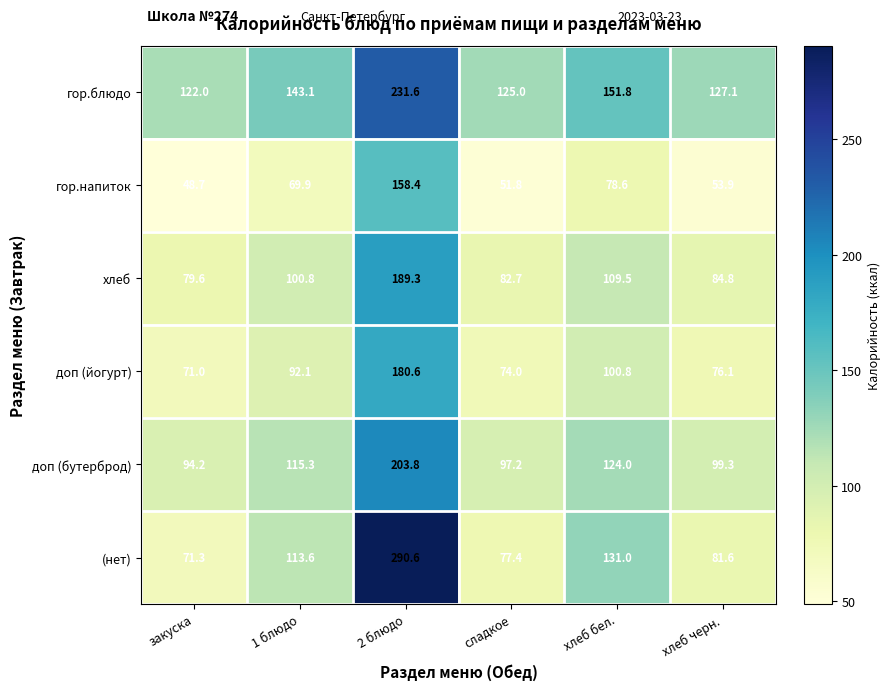

What is the approximate value of (нет) at 1 блюдо?

113.6